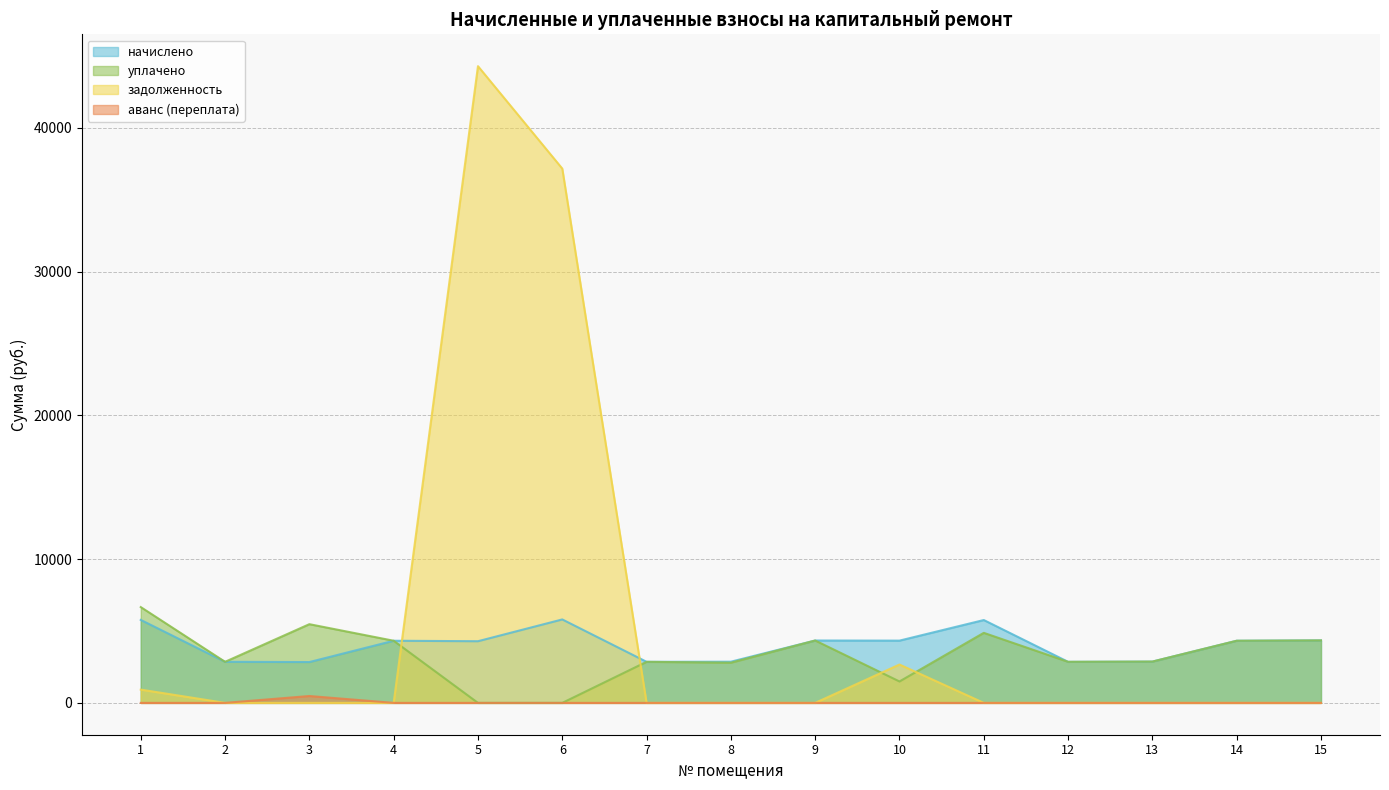

Between 4 and 9, which series saw the biggest shift?

начислено